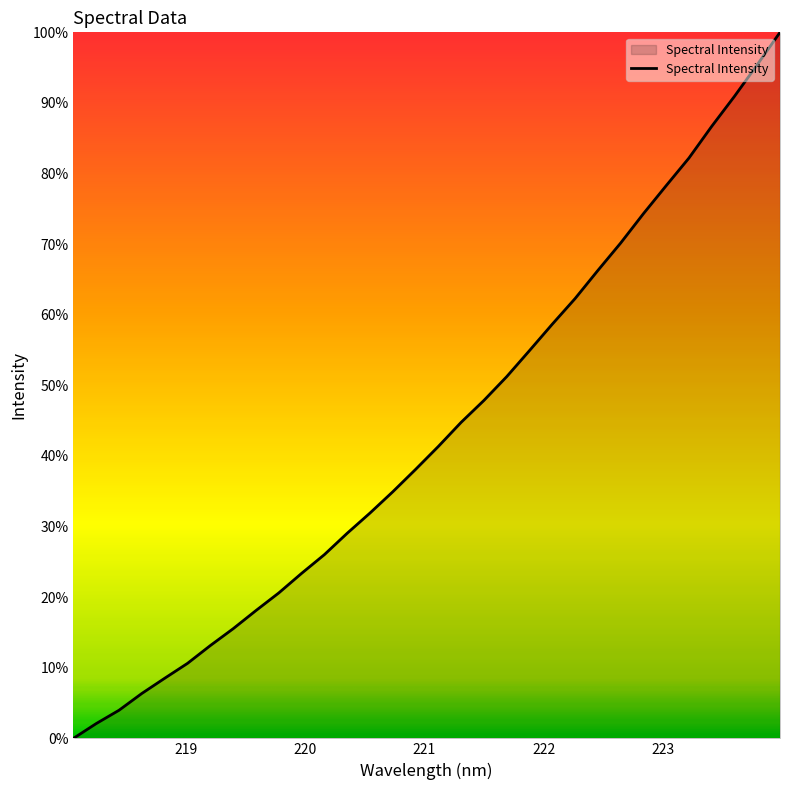

Does the chart display data point markers on the line(s)?

No